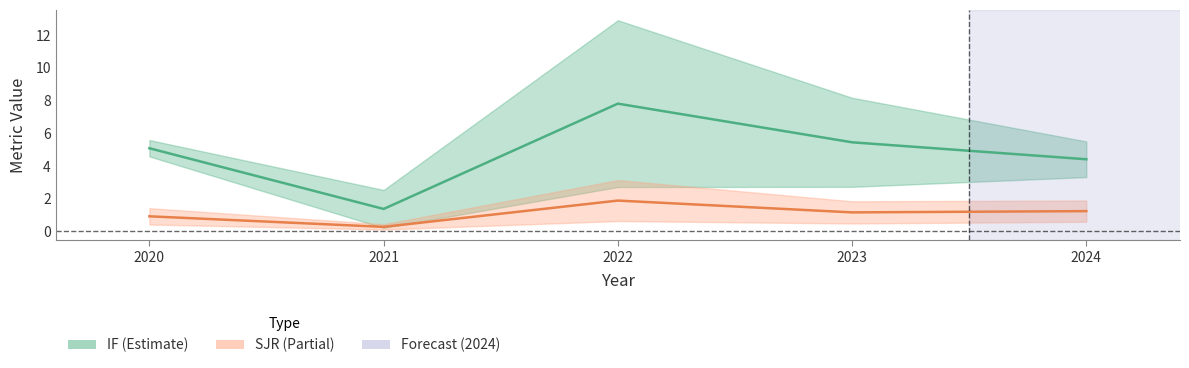

At which label does SJR reach its peak?

2022